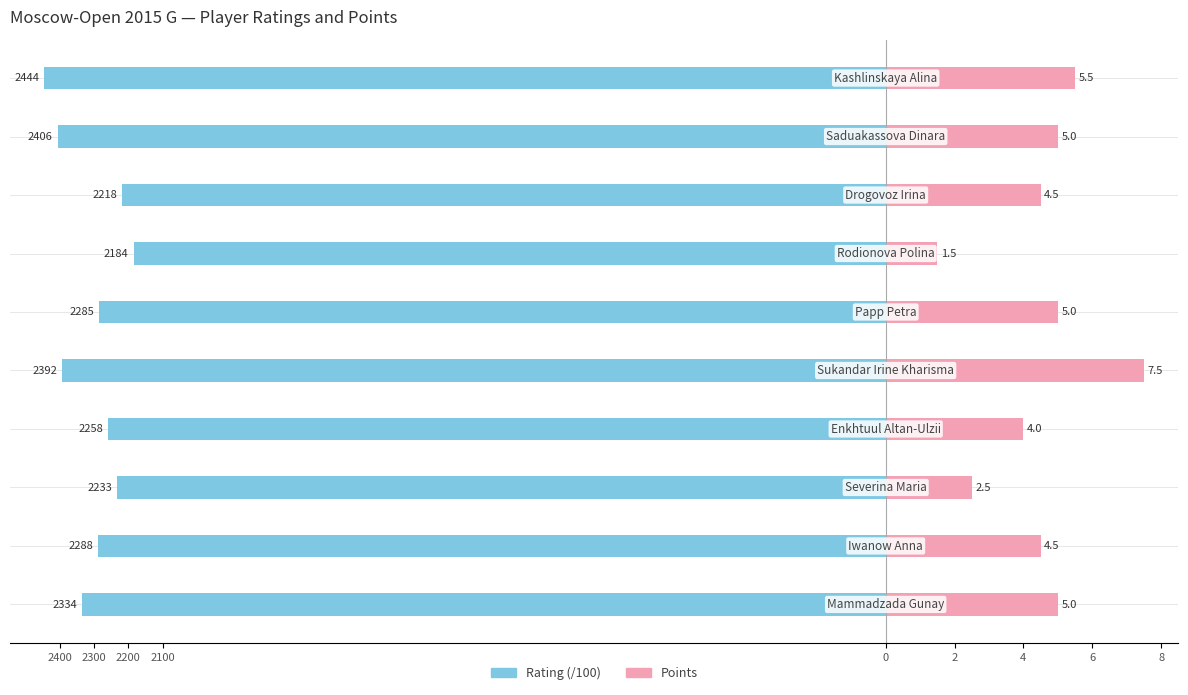

How many values in the Rating (/100) series are below -22?

9